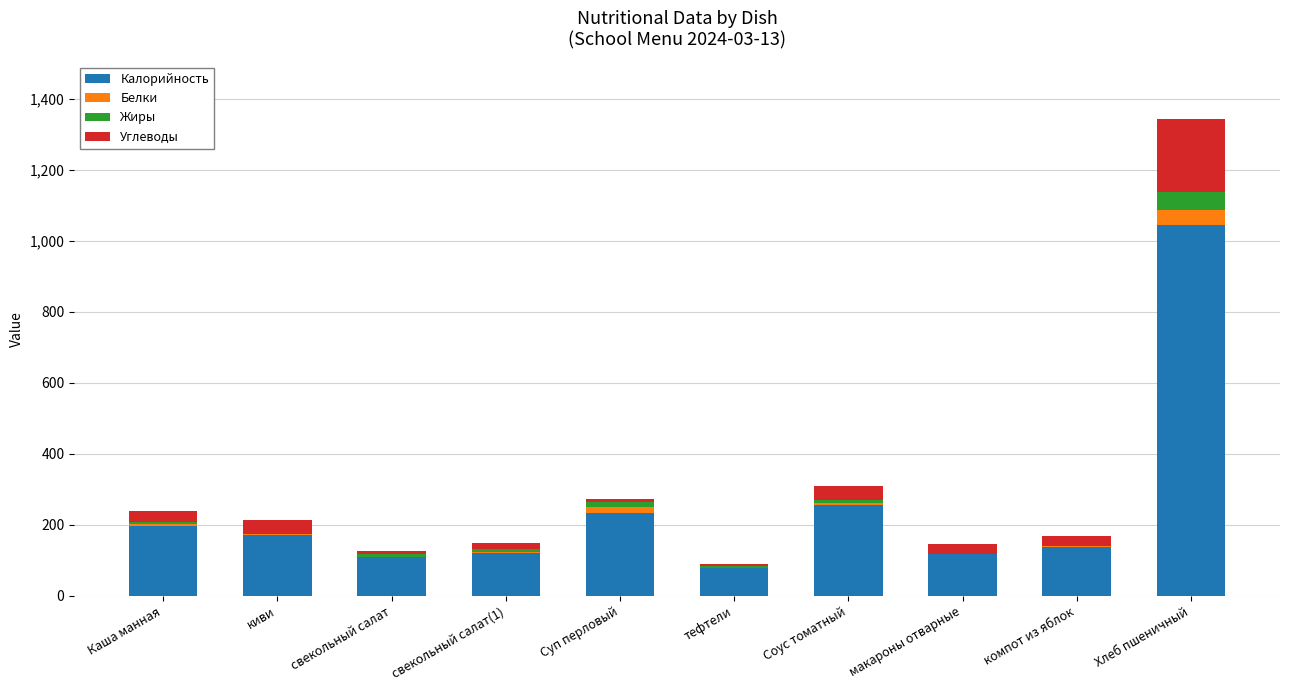

At which label is Калорийность closest to 561?

Соус томатный